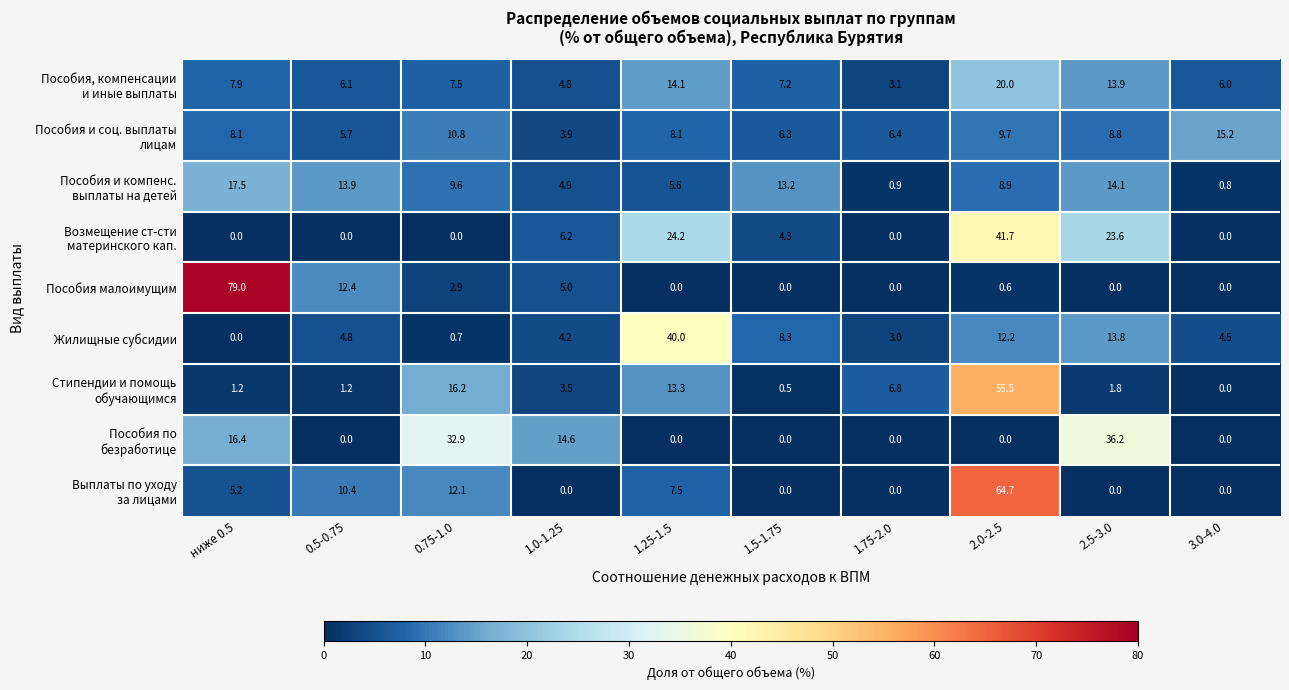

At how many categories does at least one series exceed 14?

7